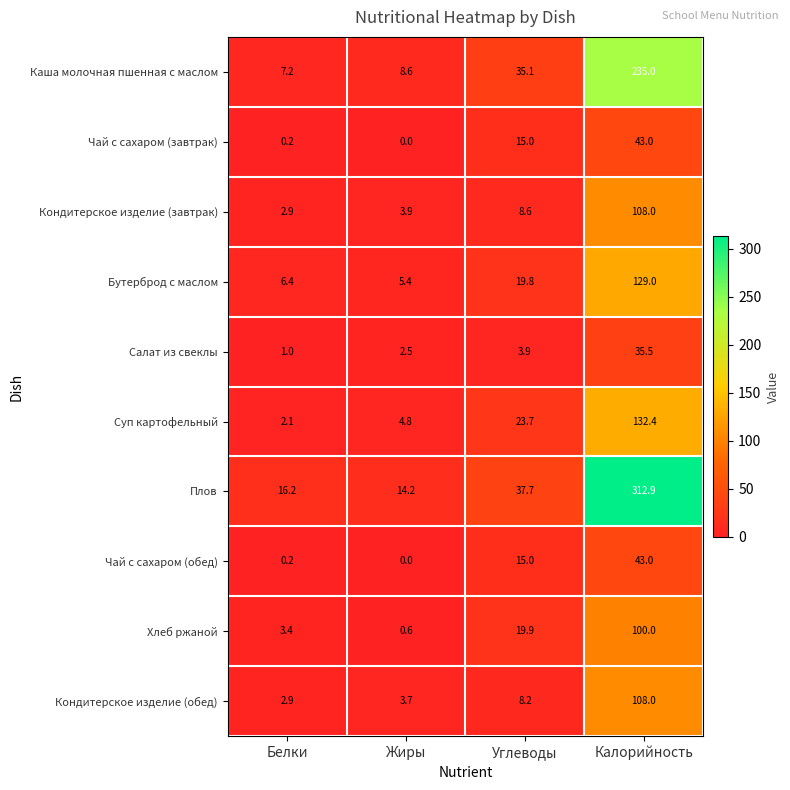

How many series are shown in this chart?

10